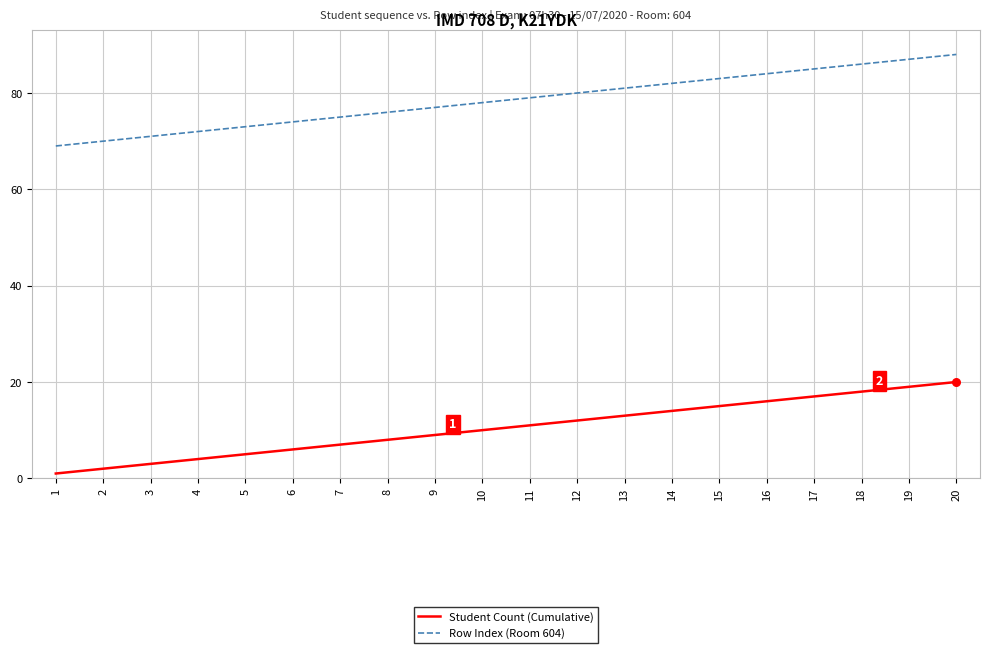

What are all the series names shown in the legend?

Student Count (Cumulative), Row Index (Room 604)